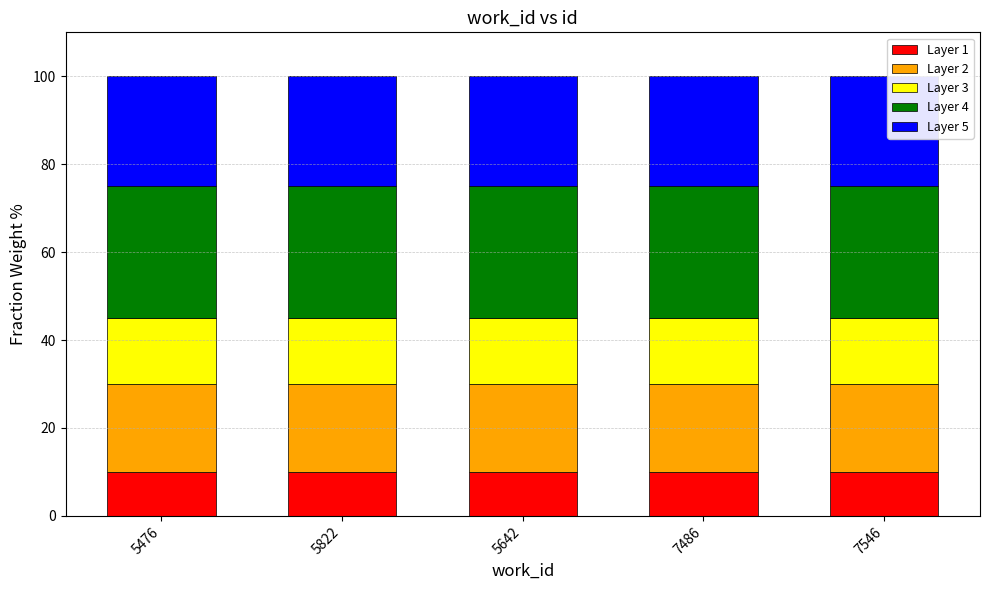

Is it true that Layer 1 equals 3 at 5822?

False